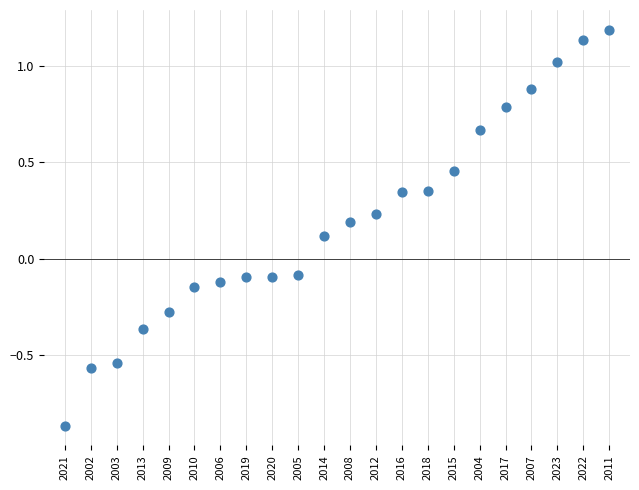

What is the range of Y values (max minus min)?

2.1